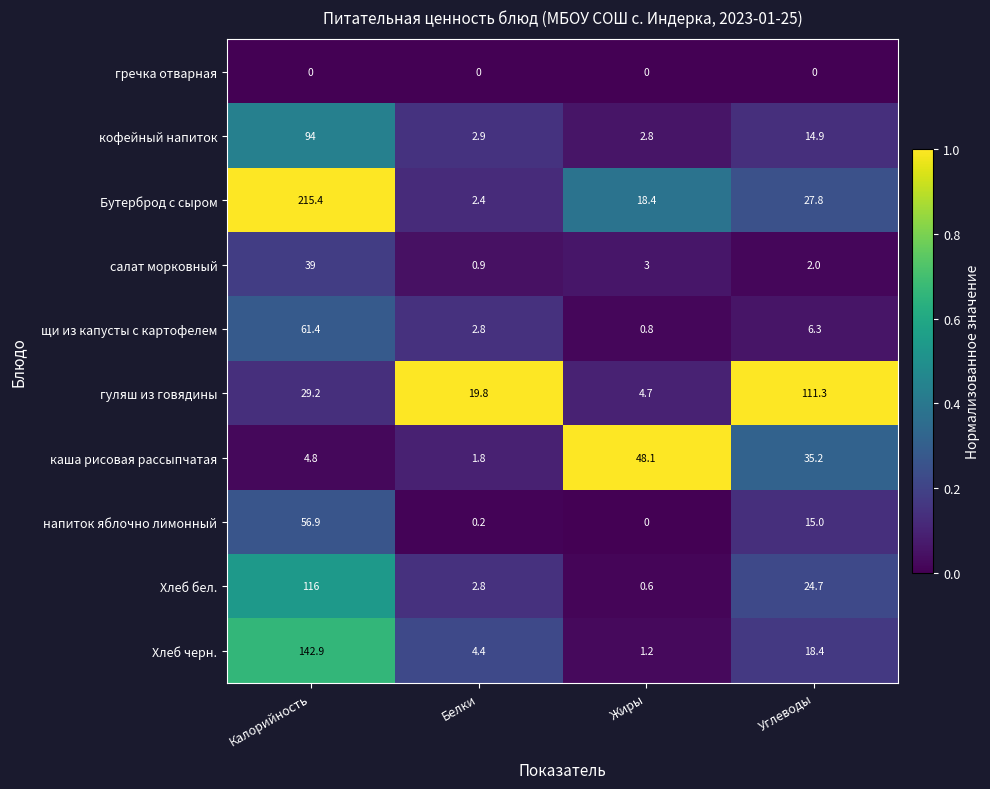

What is the minimum value for салат морковный?

0.9